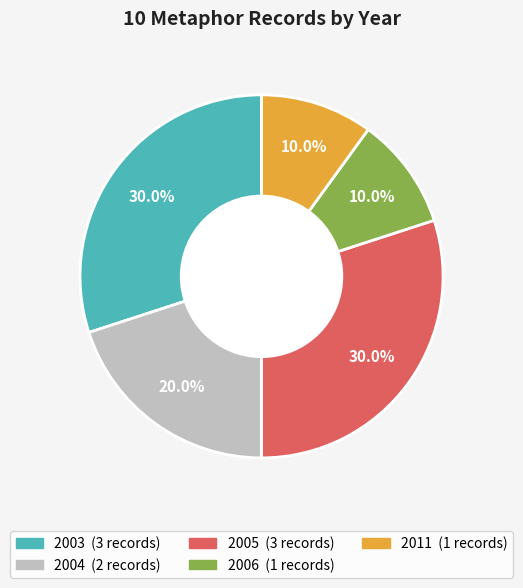

Is there a majority slice in this chart?

No